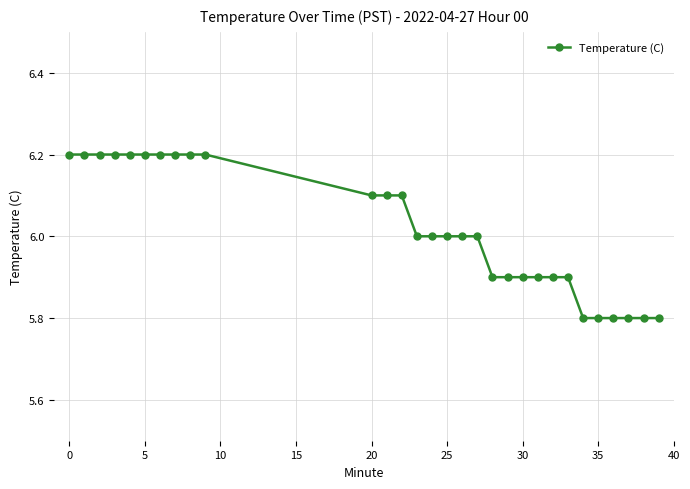

What is the smallest value displayed?

5.8